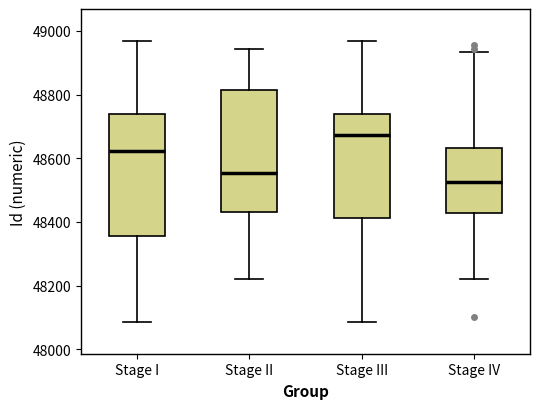

Reading left to right, transcribe this box plot: for each box, give where its median line is, the range the box spans, and where its two whiskers end, as read against the y-axis. The values are not printed on the chart, so give them approximately, as read against the axis.

Stage I: median 48620, box 48360 to 48740, whiskers 48080 to 48960
Stage II: median 48560, box 48440 to 48820, whiskers 48220 to 48940
Stage III: median 48680, box 48420 to 48740, whiskers 48080 to 48960
Stage IV: median 48520, box 48420 to 48640, whiskers 48220 to 48940